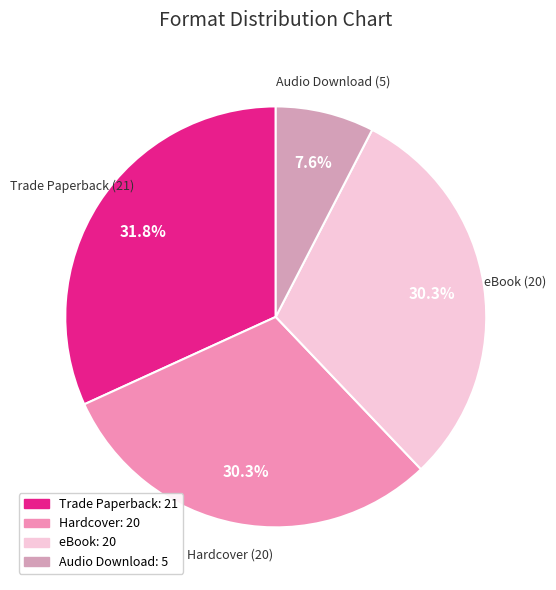

The eBook slice represents 30% of the pie. True or false?

True